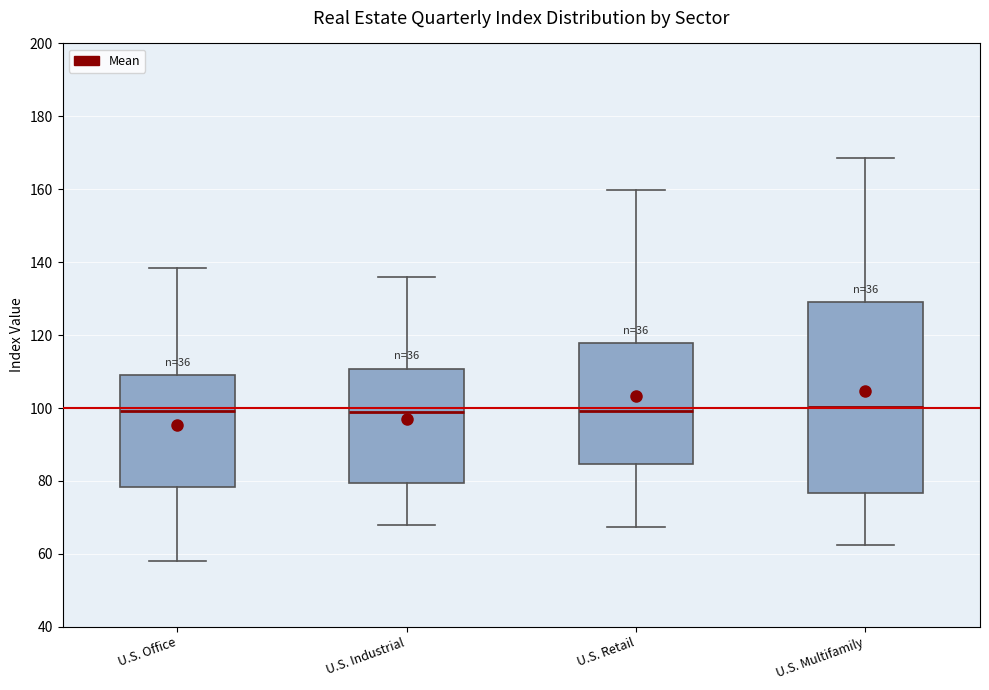

Where is the lower edge of the box for U.S. Multifamily on the y-axis? The values are not printed on the chart, so give them approximately, as read against the axis.

76